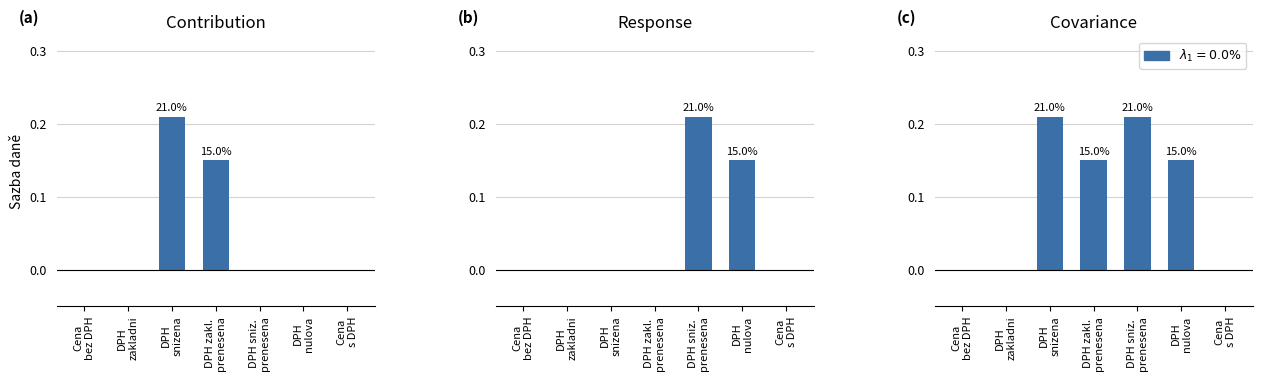

Reading left to right, extract all data points from this chart.

Contribution: Cena
bez DPH=0.0	DPH
zakladni=0.0	DPH
snizena=0.2	DPH zakl.
prenesena=0.1	DPH sniz.
prenesena=0.0	DPH
nulova=0.0	Cena
s DPH=0.0
Response: Cena
bez DPH=0.0	DPH
zakladni=0.0	DPH
snizena=0.0	DPH zakl.
prenesena=0.0	DPH sniz.
prenesena=0.2	DPH
nulova=0.1	Cena
s DPH=0.0
Covariance: Cena
bez DPH=0.0	DPH
zakladni=0.0	DPH
snizena=0.2	DPH zakl.
prenesena=0.1	DPH sniz.
prenesena=0.2	DPH
nulova=0.1	Cena
s DPH=0.0